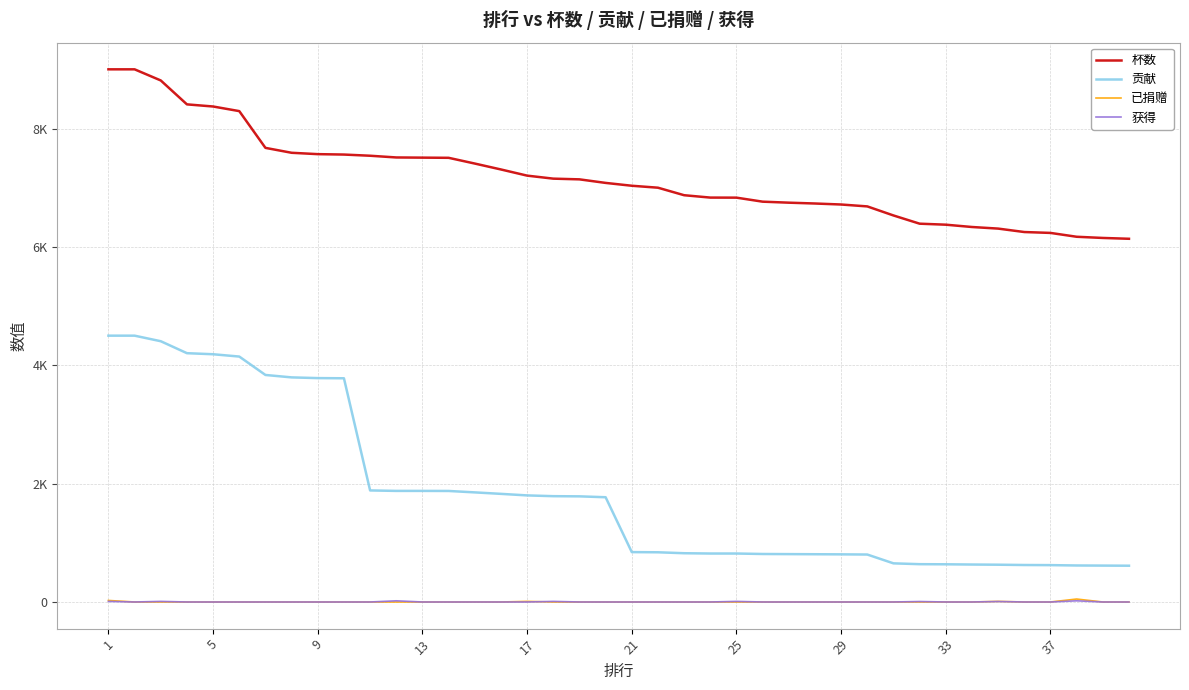

Does the chart display data point markers on the line(s)?

No